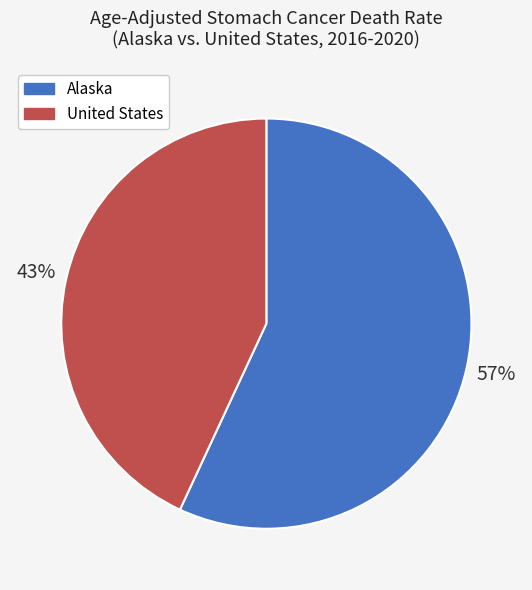

Is there a majority slice in this chart?

Yes